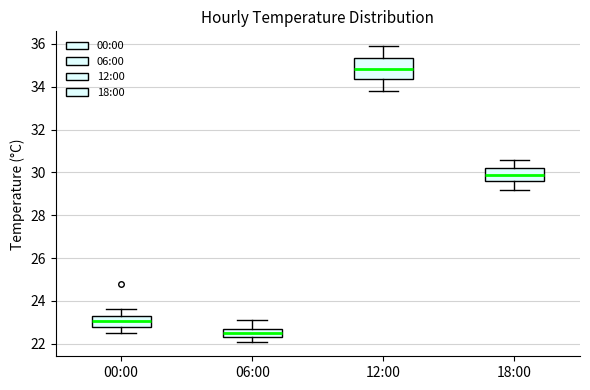

Where is the upper edge of the box for 12:00 on the y-axis? The values are not printed on the chart, so give them approximately, as read against the axis.

35.4